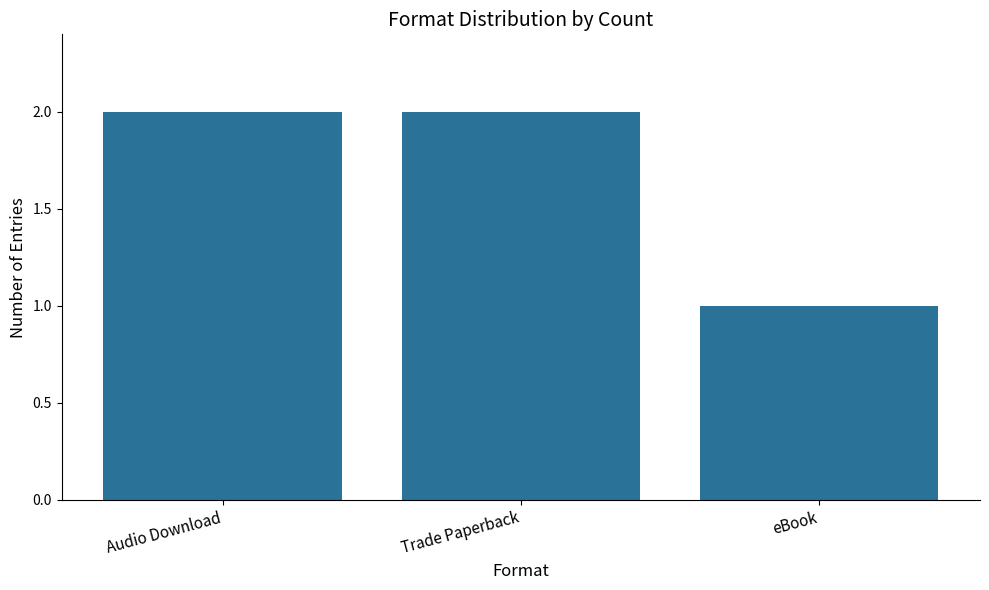

How many data points does each series have?

3